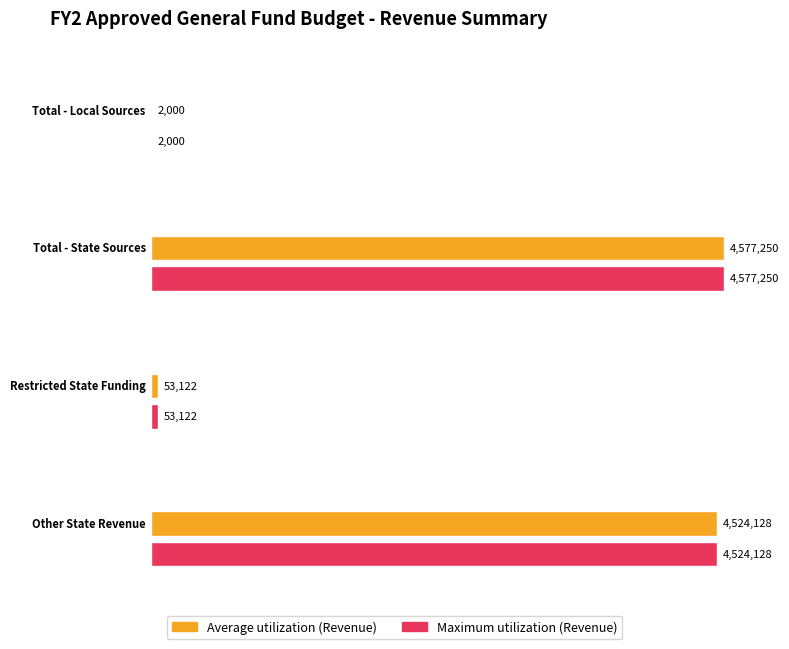

At which category does the chart reach its minimum across all series?

Total Local Sources